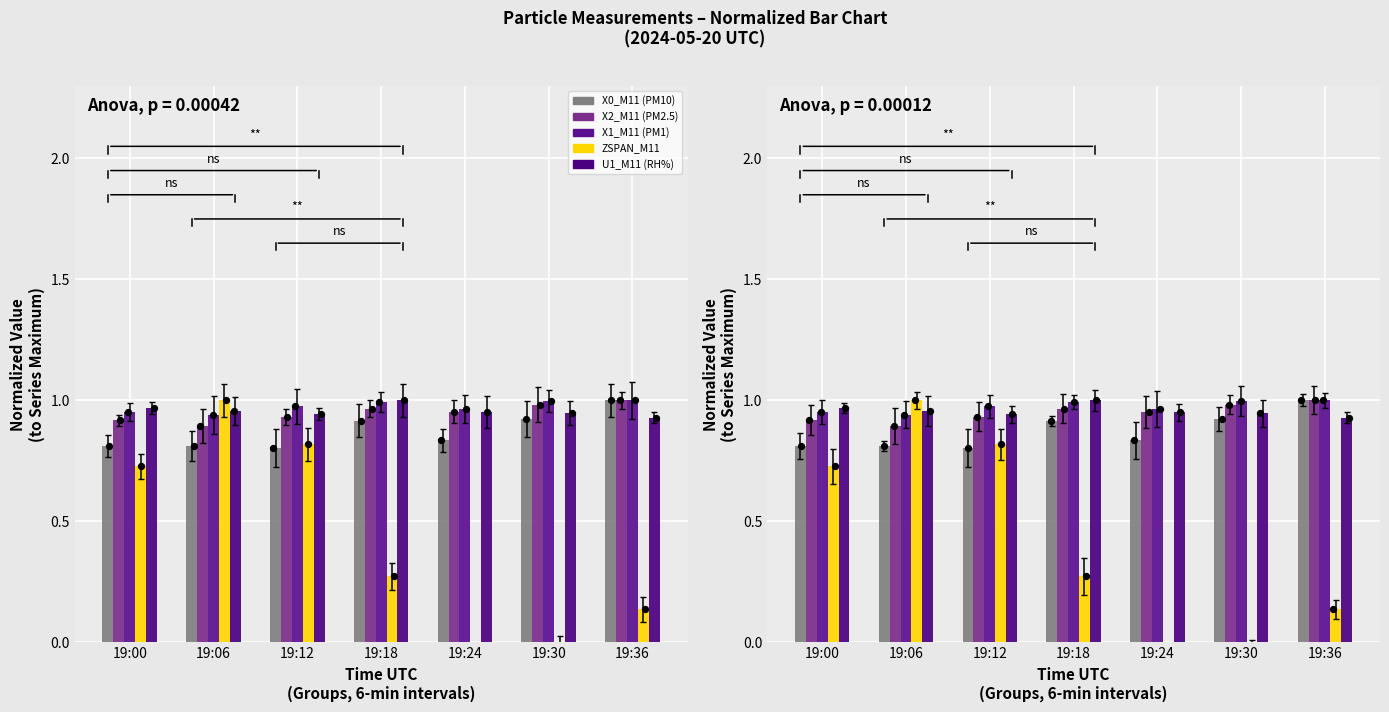

Which series contains the highest Y value?

X0_M11 (PM10)